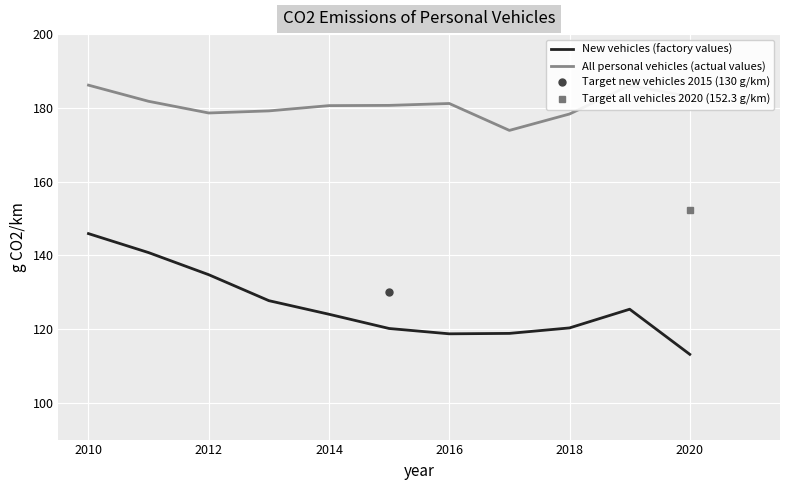

At how many categories does at least one series exceed 143?

11